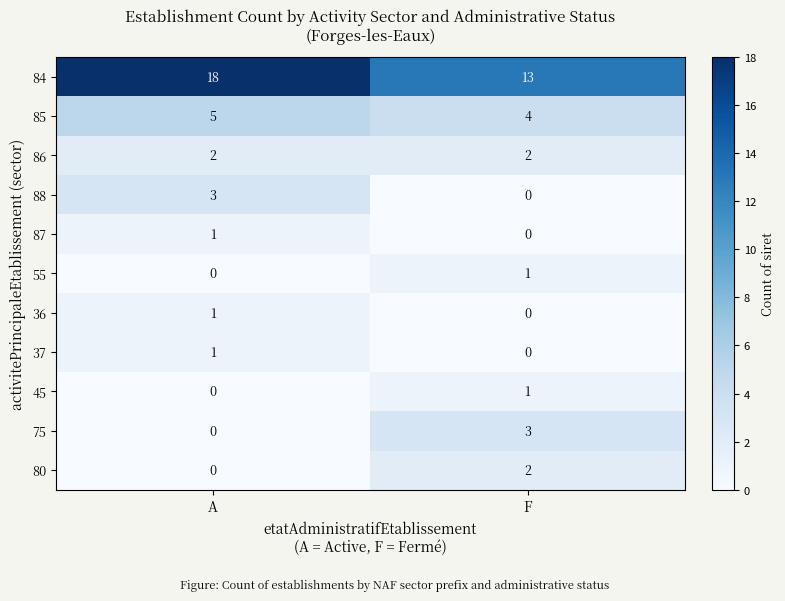

Is it true that 84 equals 13 at F?

True